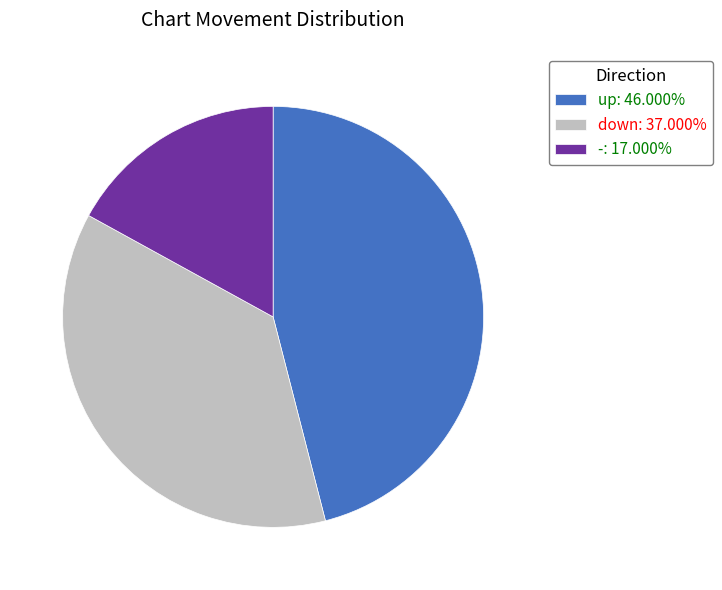

What is the smallest slice in the pie chart?

-